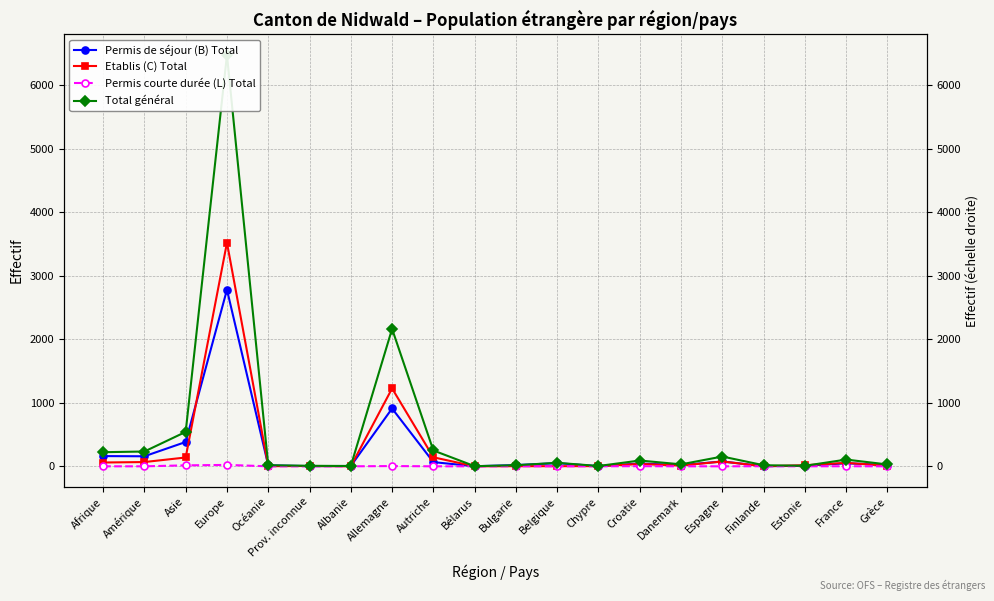

The value of Permis courte durée (L) Total at Prov. inconnue is 0. True or false?

True